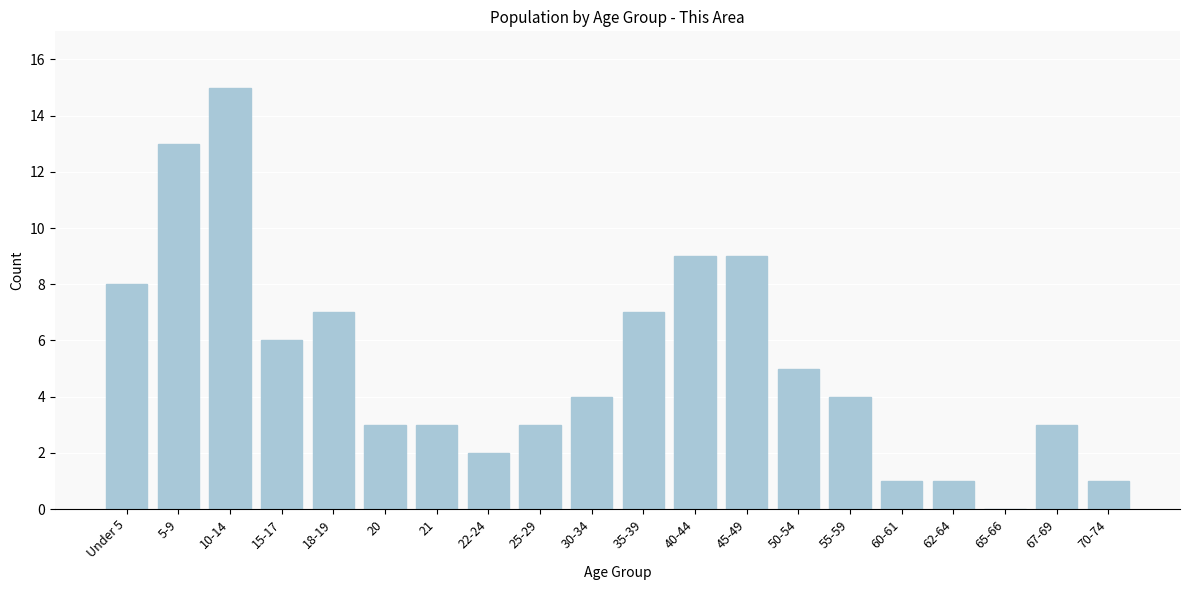

Reading left to right, list all the values displayed in this chart.

Under 5=8	5-9=13	10-14=15	15-17=6	18-19=7	20=3	21=3	22-24=2	25-29=3	30-34=4	35-39=7	40-44=9	45-49=9	50-54=5	55-59=4	60-61=1	62-64=1	65-66=0	67-69=3	70-74=1